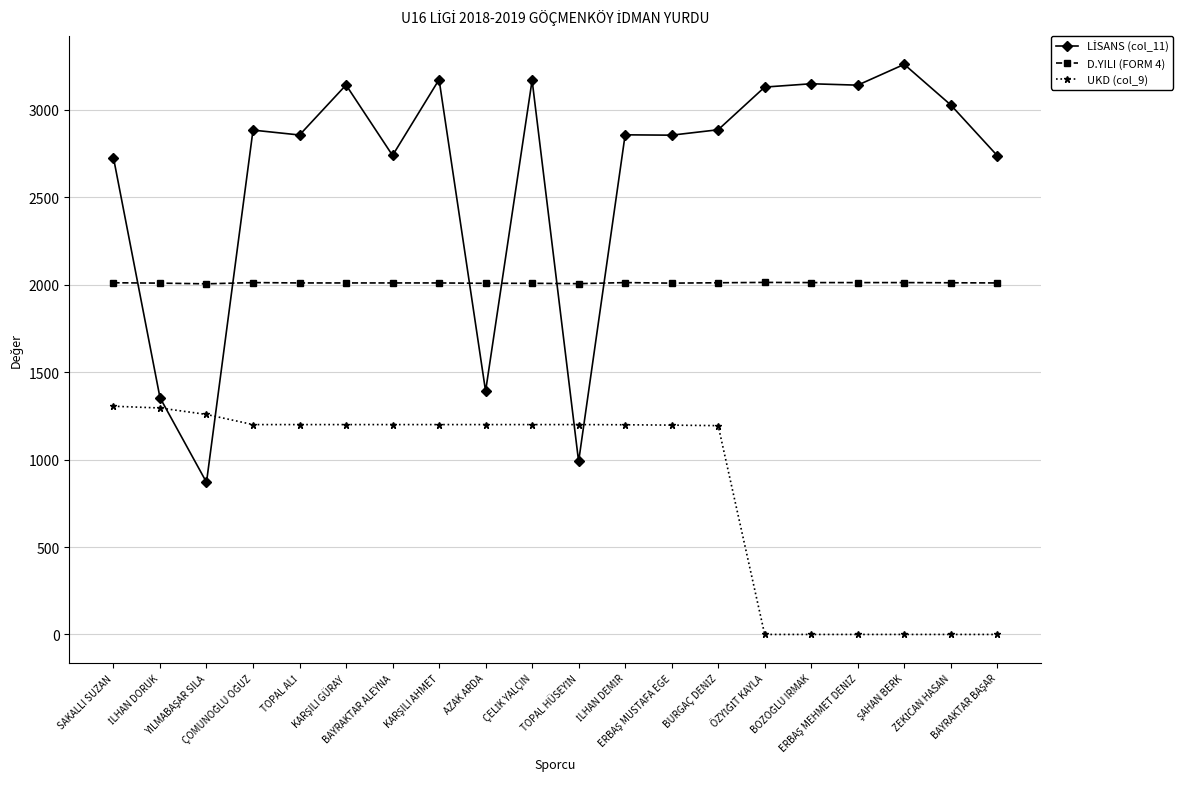

What is the greatest value displayed?

3260